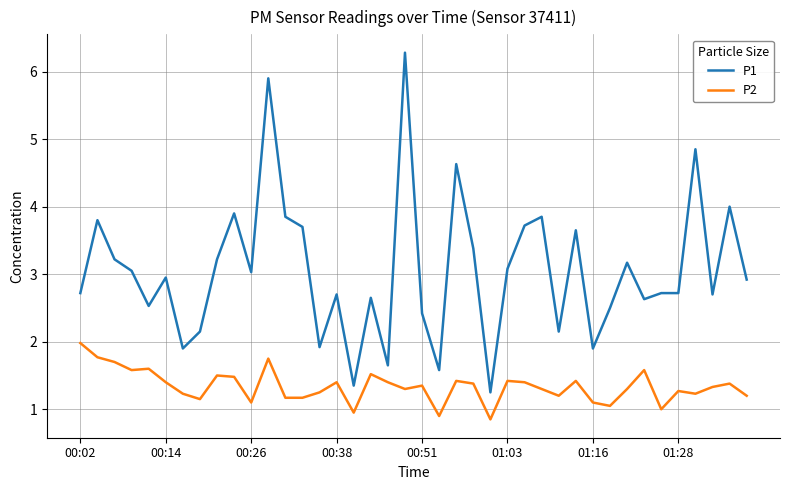

What is the sum of all P2 values?

53.5